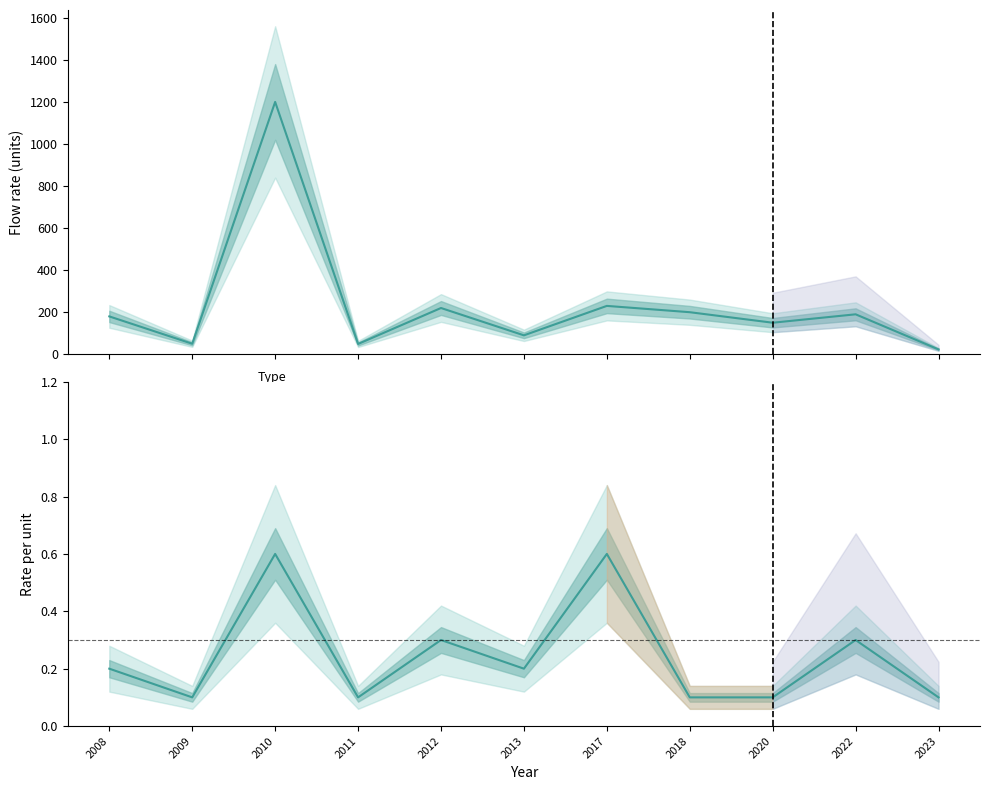

What is the value of the flow_rate point at the 9th from the left?

150.0